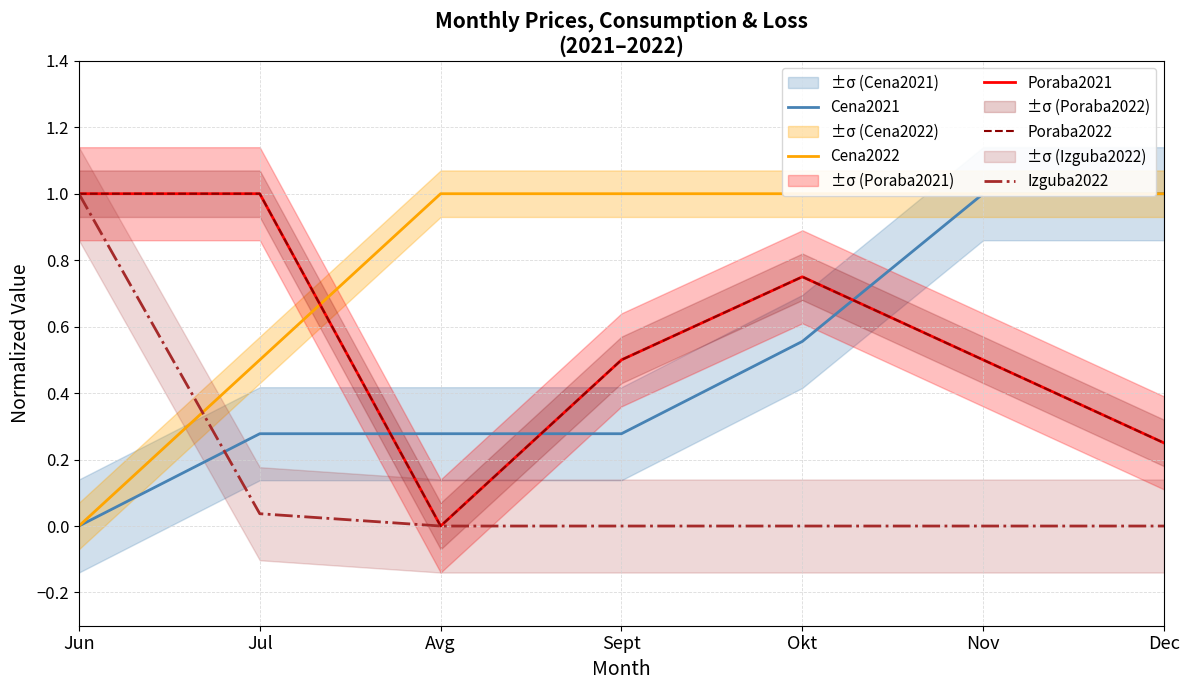

What is the difference between the highest and lowest values at Dec?

1.0